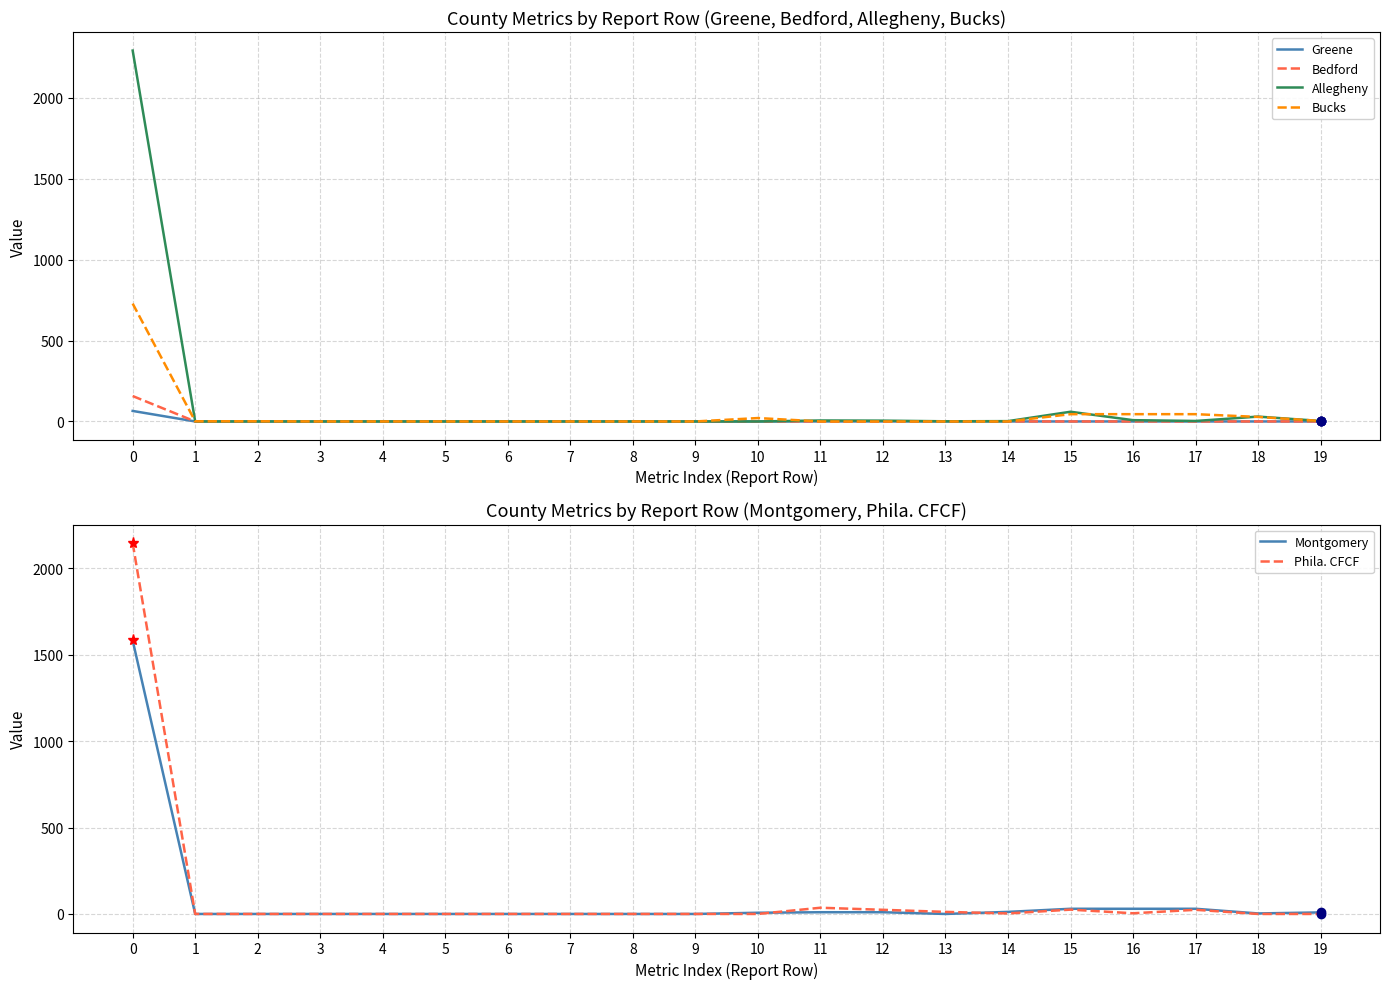

Reading right to left, what are all the values shown in this chart?

Greene: 0	0	0	0	0	0	0	0	0	0	0	0	0	0	0	0	0	0	0	65
Bedford: 0	0	0	0	0	0	0	0	0	0	0	0	0	0	0	0	0	0	0	157
Allegheny: 3	30	3	8	60	2	1	5	6	0	0	0	0	0	0	0	0	0	0	2291
Bucks: 3	28	45	45	45	0	0	0	0	21	0	0	0	0	0	0	0	1	1	728
Montgomery: 9	3	30	30	30	12	0	10	10	7	0	0	0	0	0	0	0	0	0	1583
Phila. CFCF: 0	0	24	4	25	3	12	24	36	0	0	0	0	0	0	0	0	0	0	2147